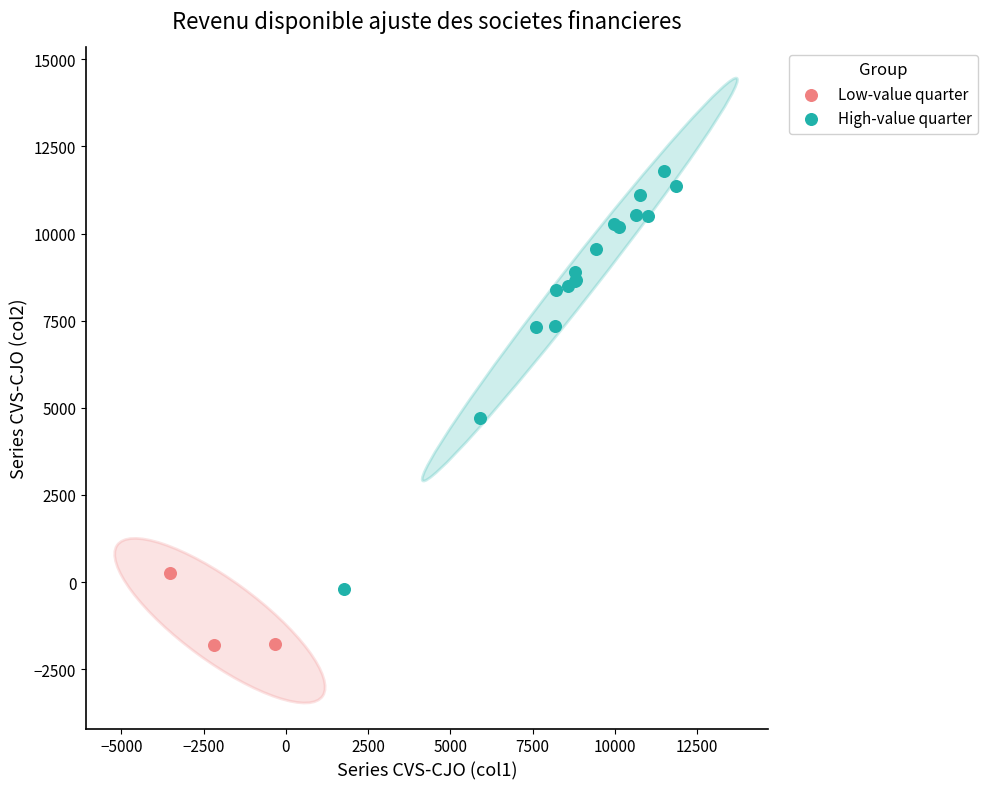

Which series reaches the minimum Y coordinate?

Low-value quarter